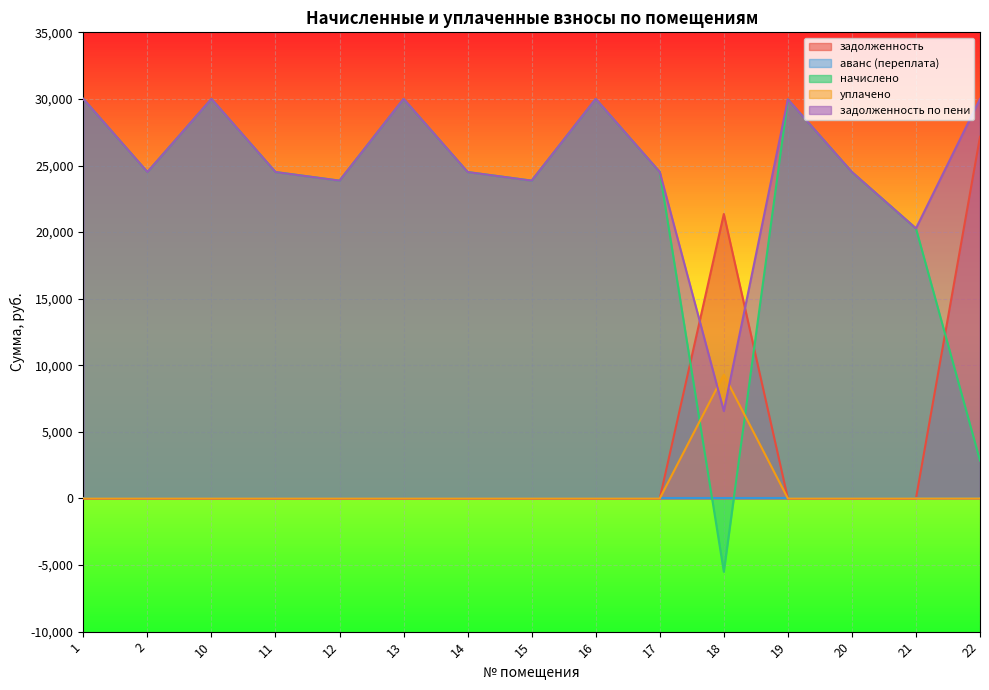

What is the sum of all задолженность values?

48516.1